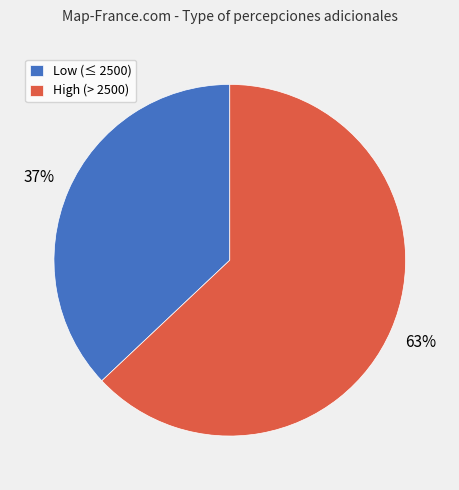

True or false: High (> 2500) accounts for 63% of the total.

True